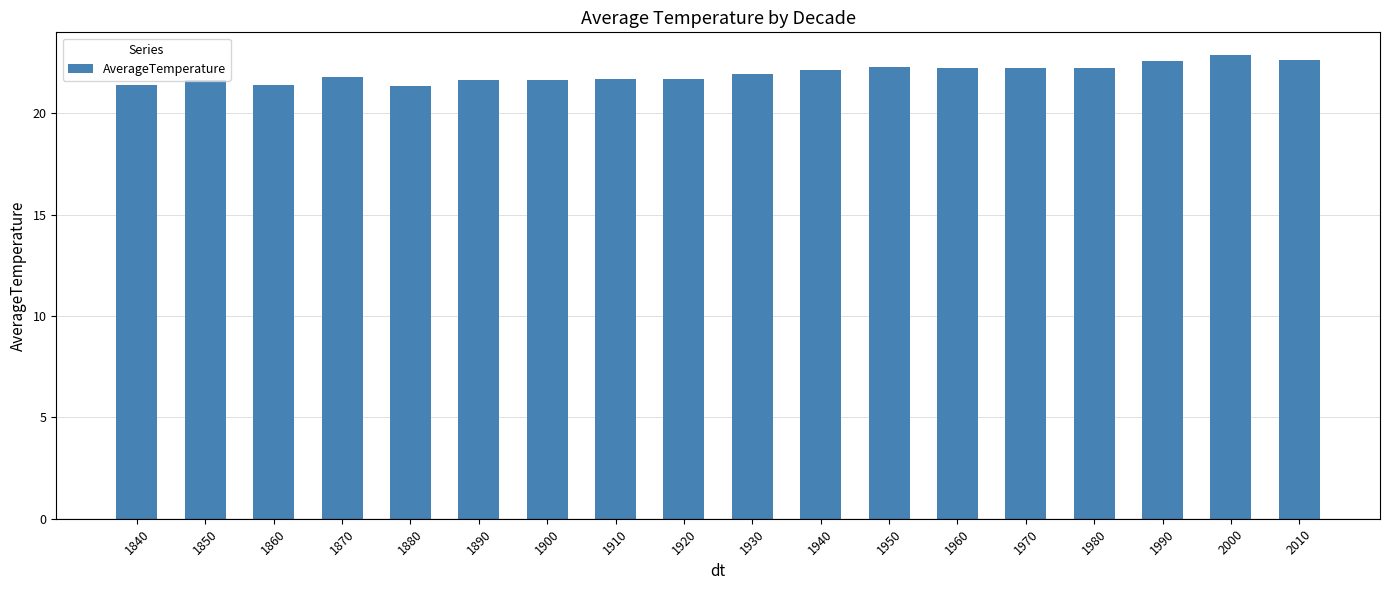

What is the smallest value displayed?

21.3